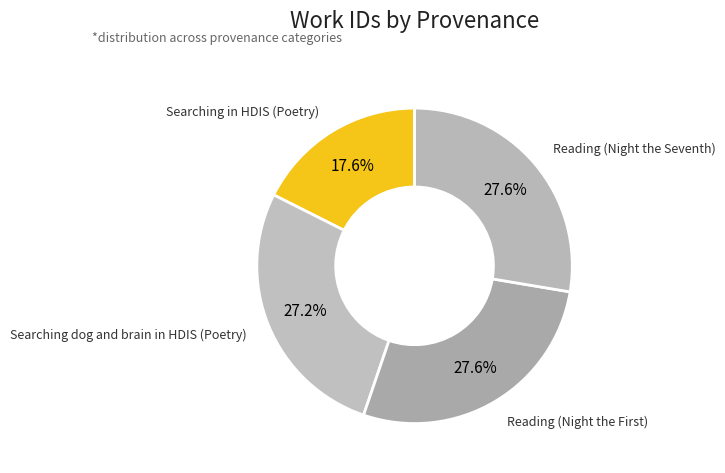

Which category has the smallest portion of the pie?

Searching in HDIS (Poetry)